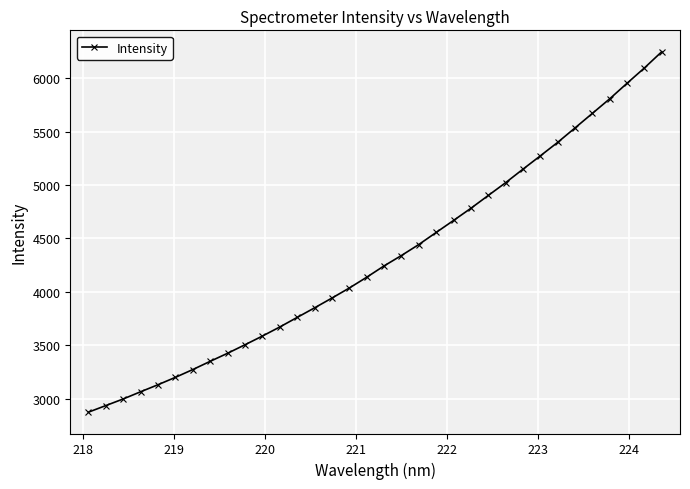

What is the maximum value shown in the chart?

6249.6